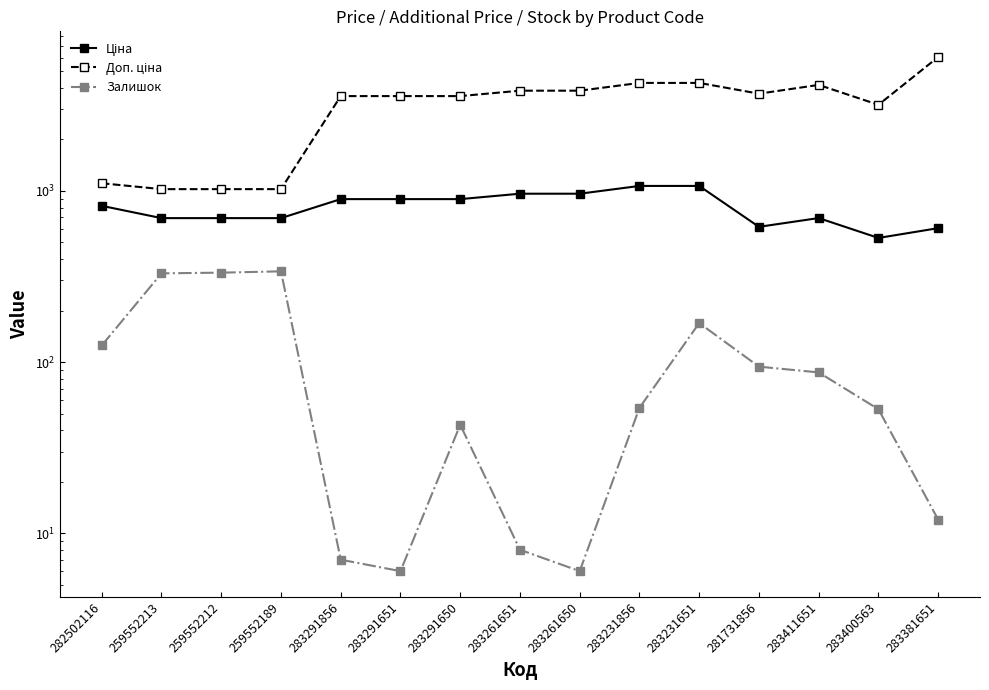

What is the value of the Ціна point at the 11th from the left?

1069.8